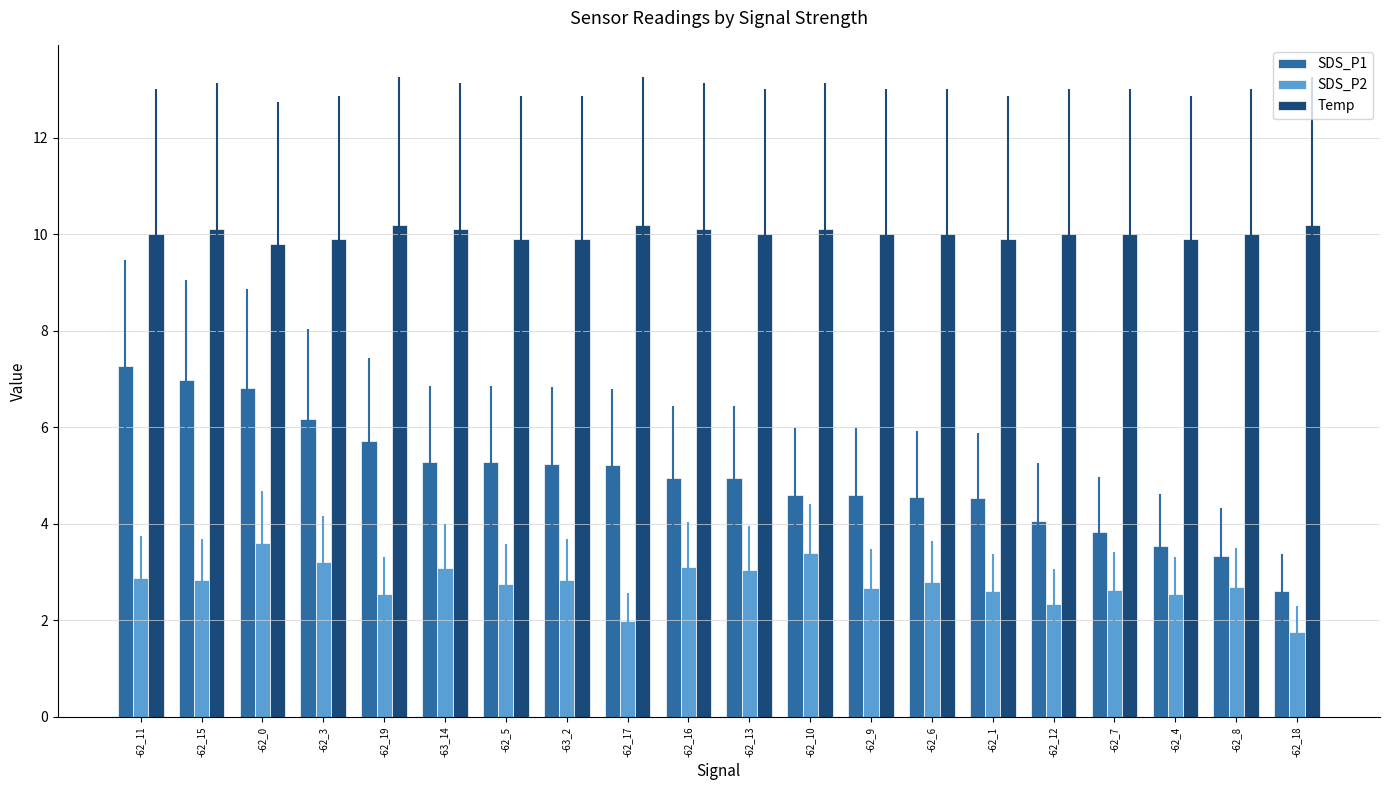

Which series has the largest total across all categories?

Temp